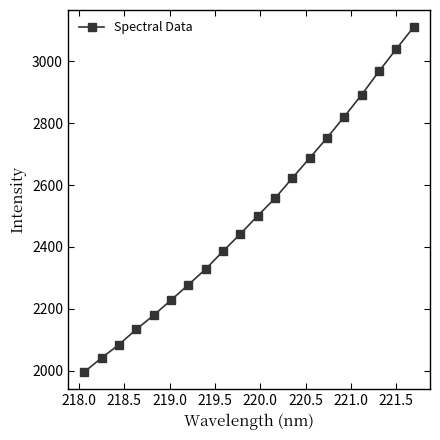

True or false: there are more than 0 points higher than both neighbors.

False